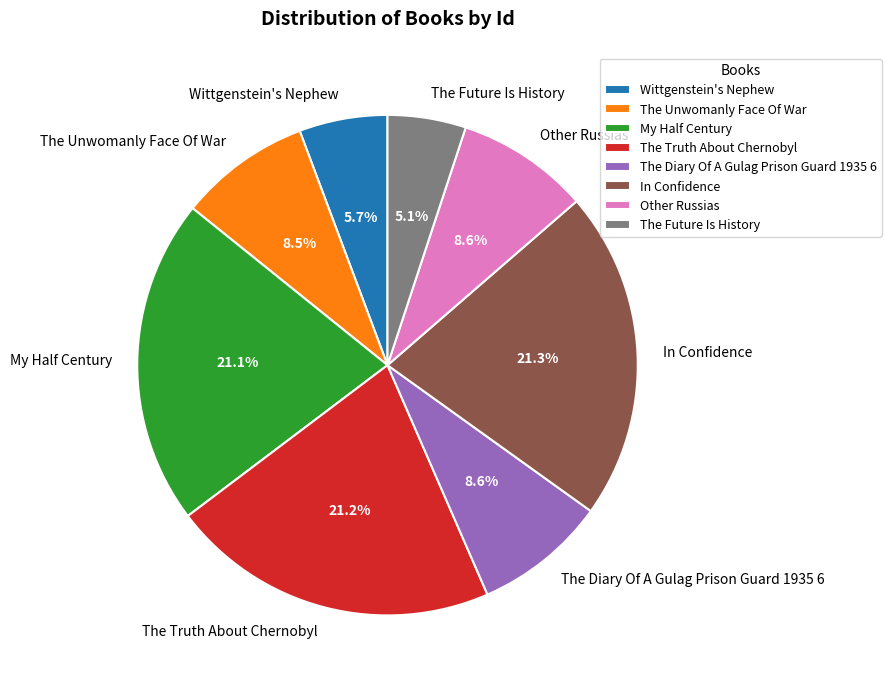

To the nearest percent, what is the difference between the largest and smallest slice percentages?

16%